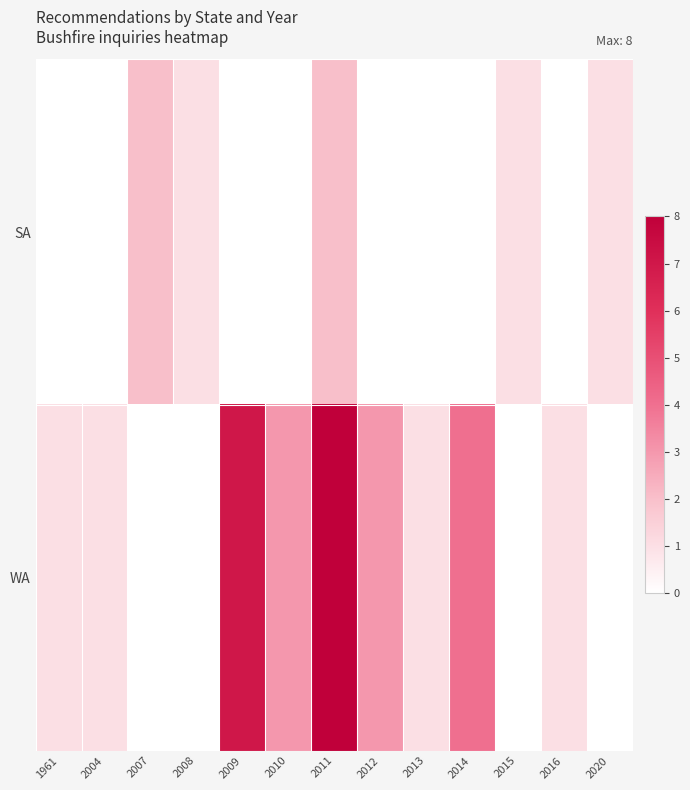

How many series are shown in this chart?

2